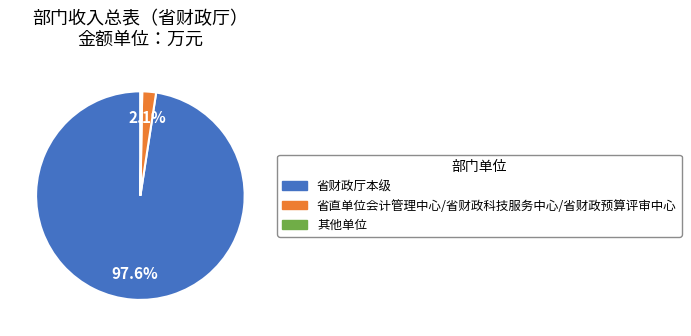

Between 其他单位 and 省直单位会计管理中心/省财政科技服务中心/省财政预算评审中心, which is larger?

省直单位会计管理中心/省财政科技服务中心/省财政预算评审中心